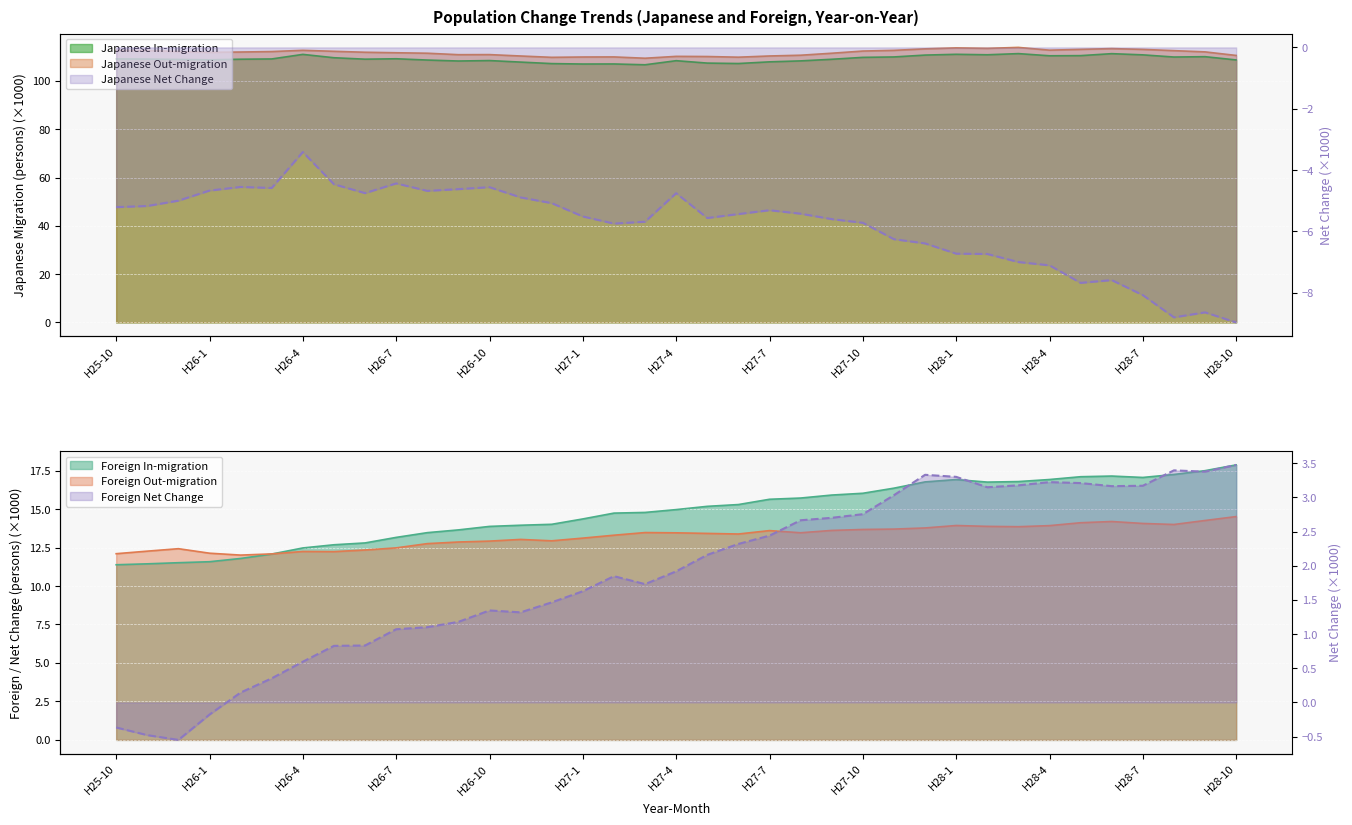

Between H27-1 and H26-7, which is larger?

H26-7